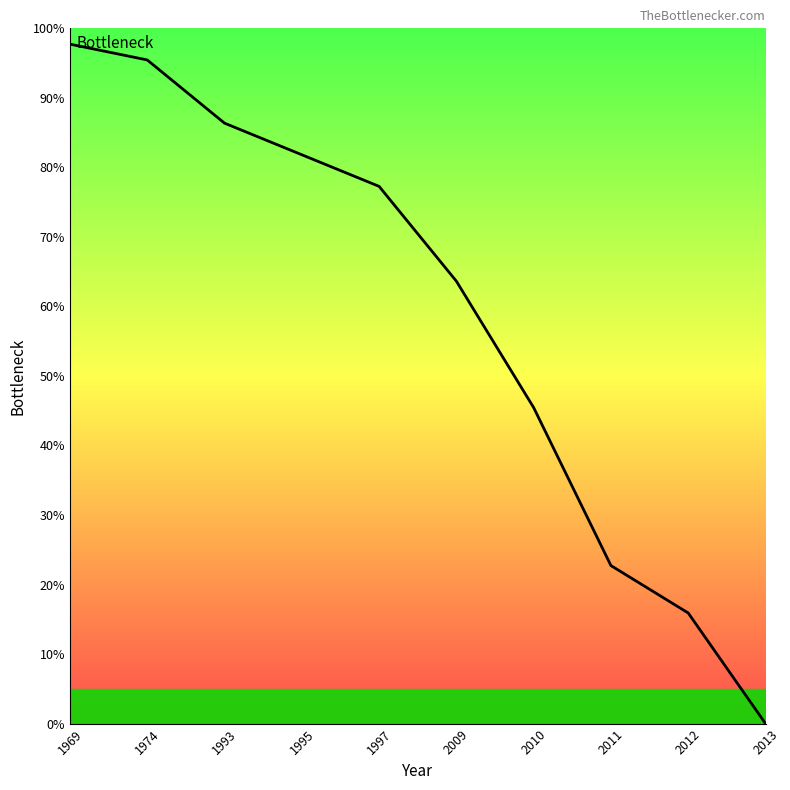

What is the sum of all values?

586.4